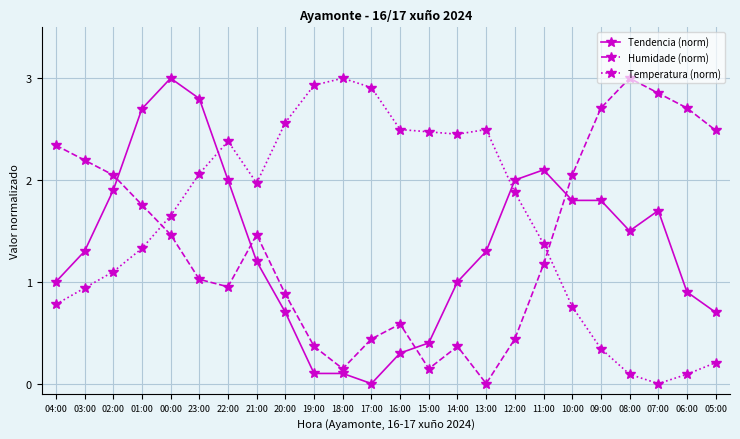

List the series in order of their overall mean, highest first.

Temperatura (norm), Humidade (norm), Tendencia (norm)